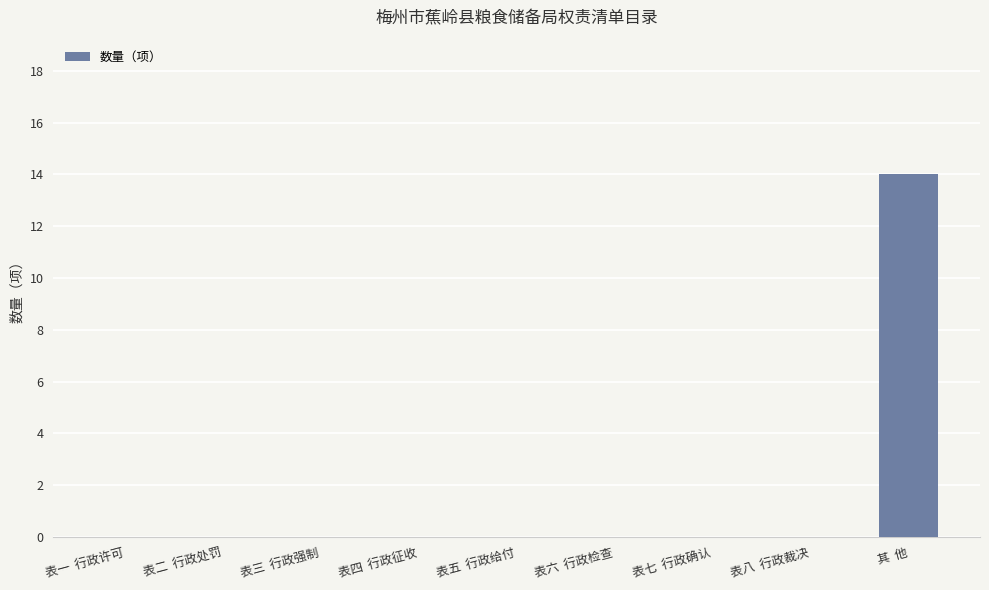

What is the maximum value shown in the chart?

14